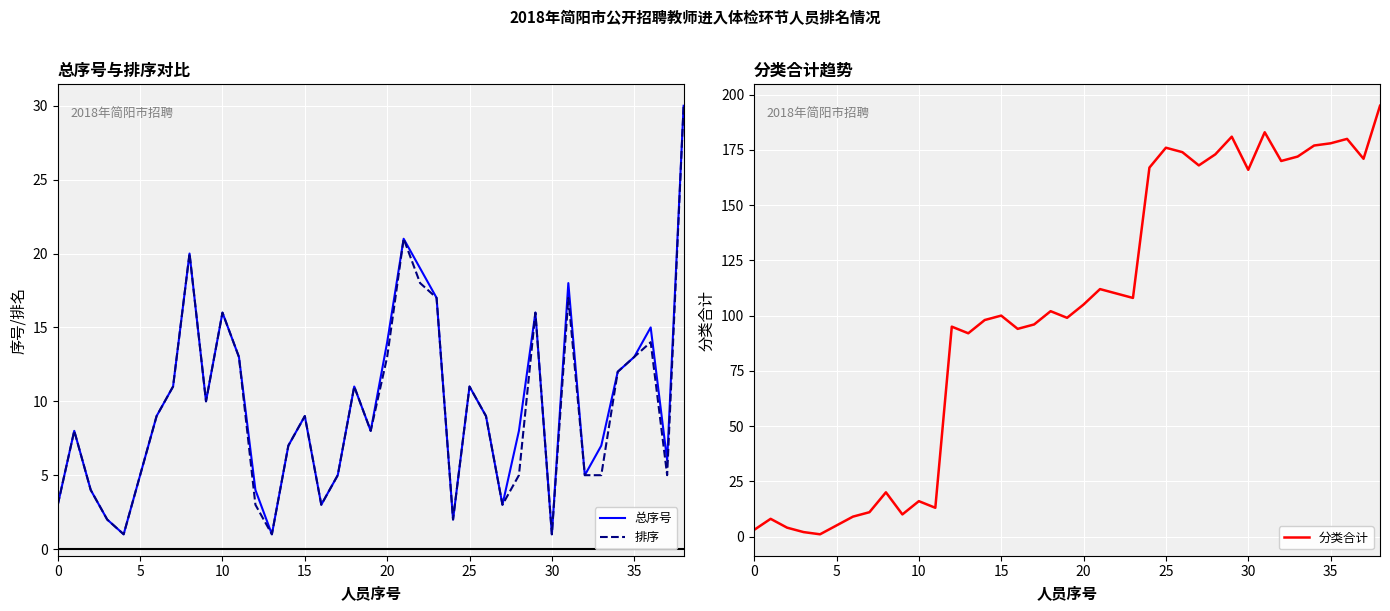

The value of 总序号 at 11 is 4. True or false?

False